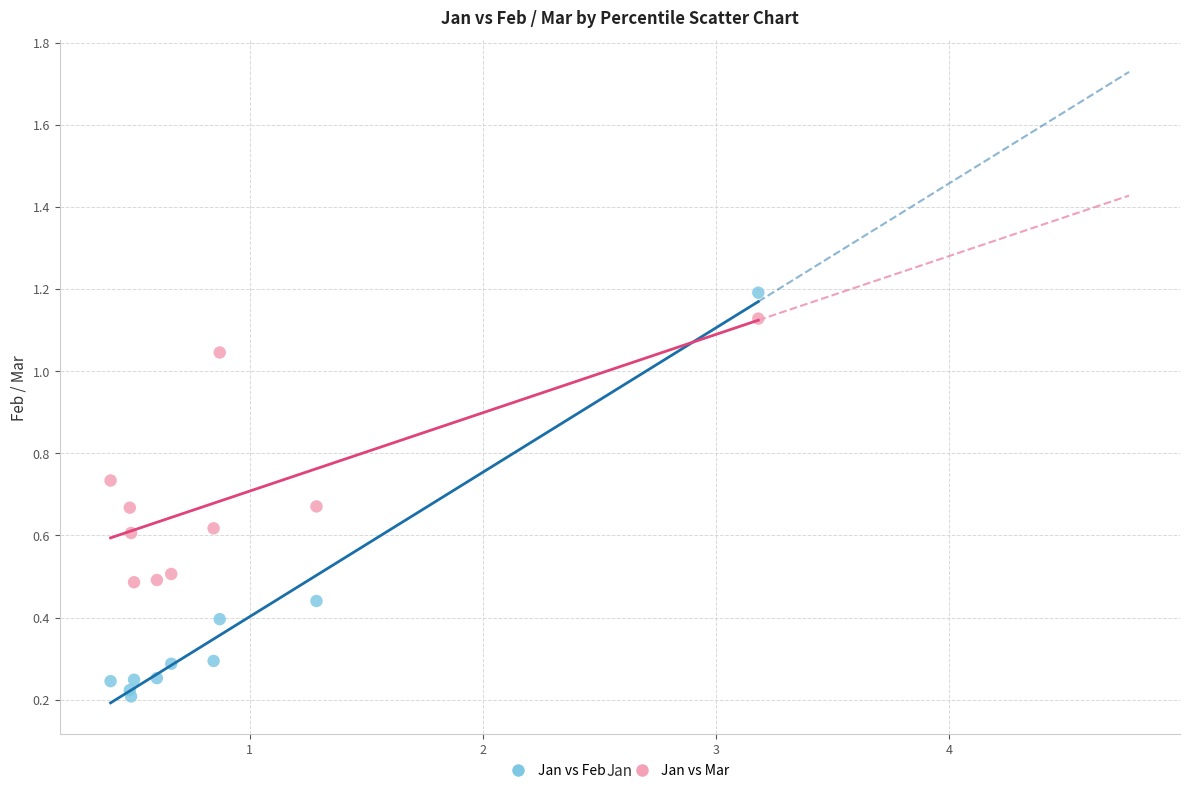

Which series reaches the minimum Y coordinate?

Jan vs Feb